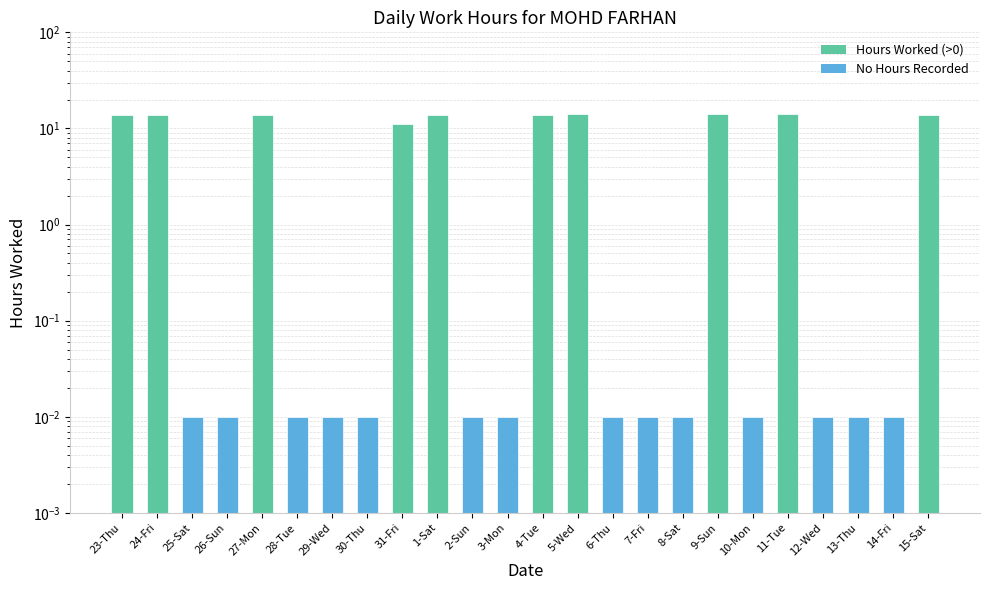

What position from the right is 15-Sat?

1